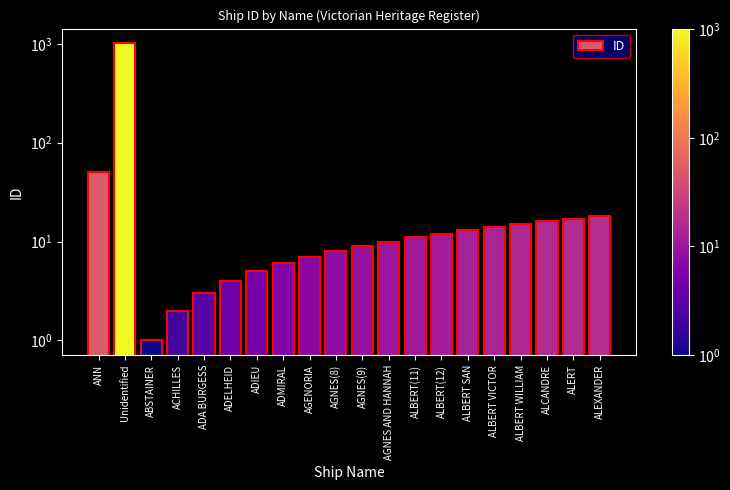

What is the sum of the values at ADA BURGESS and ALBERT VICTOR?

17